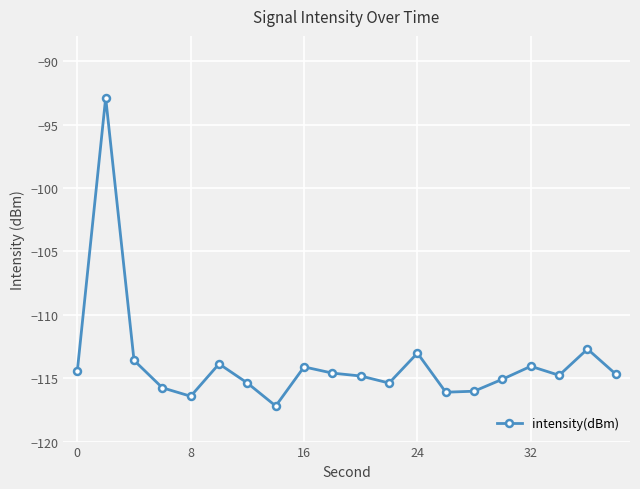

What is the smallest value displayed?

-117.2